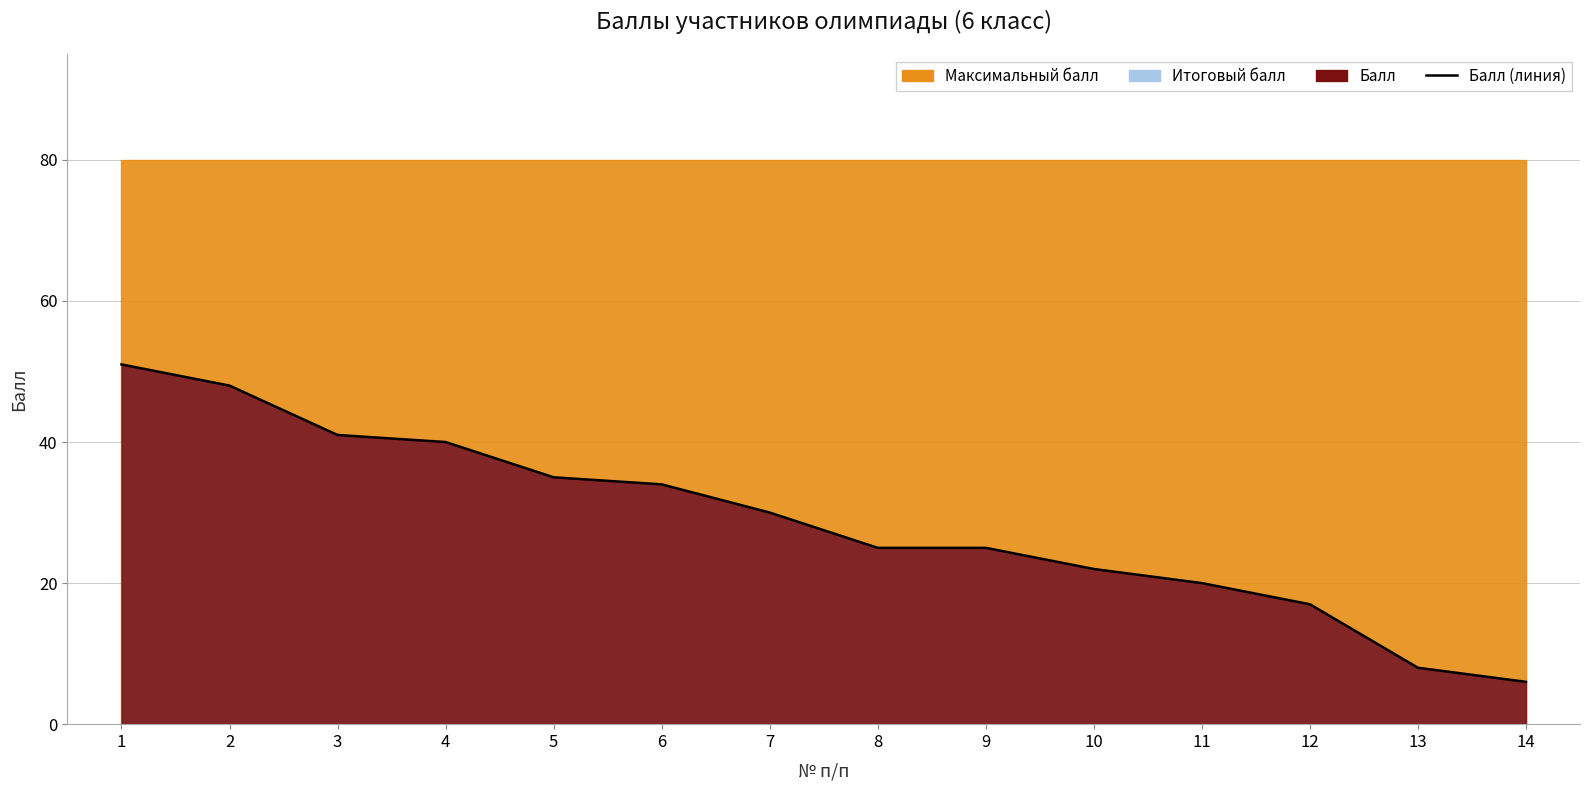

What is the average value?

29